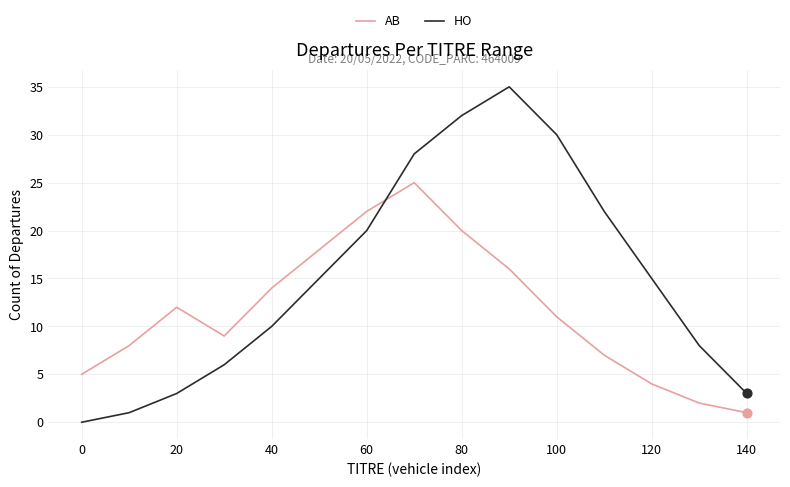

Which series has the widest spread of values?

HO